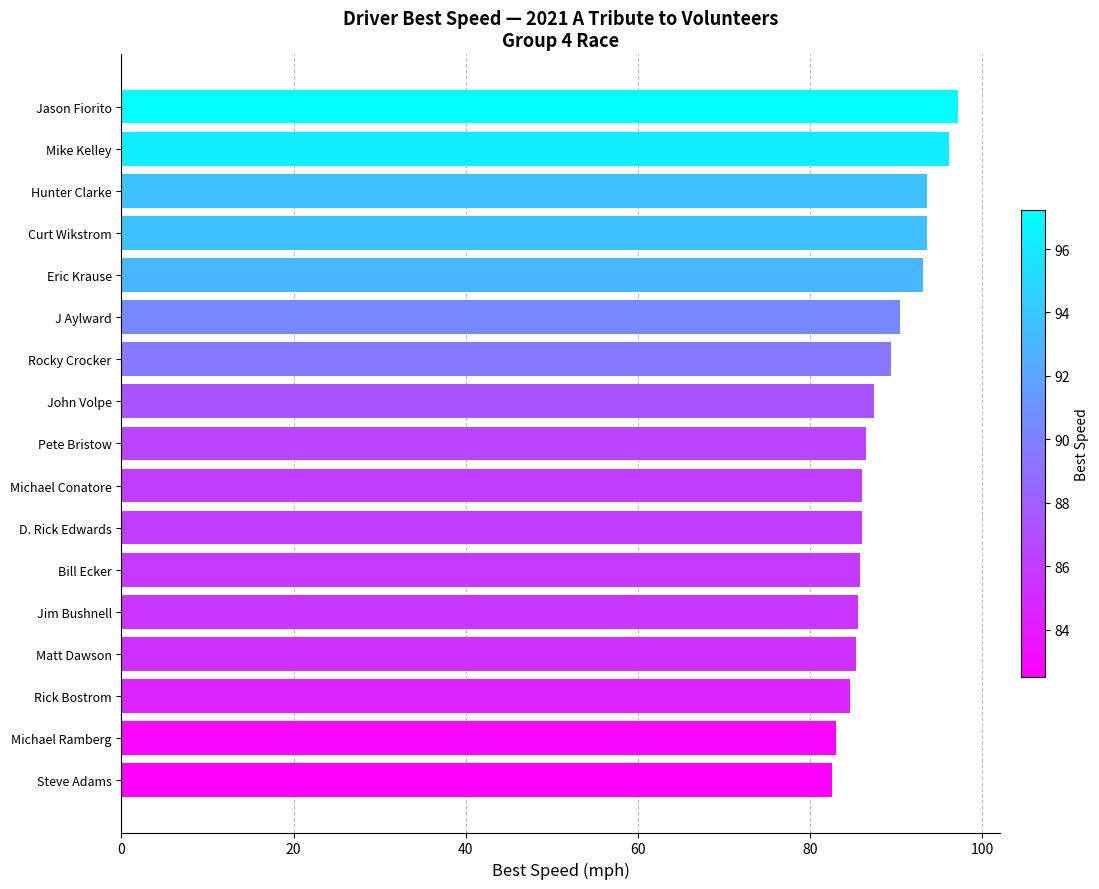

Does the chart contain any negative values?

No